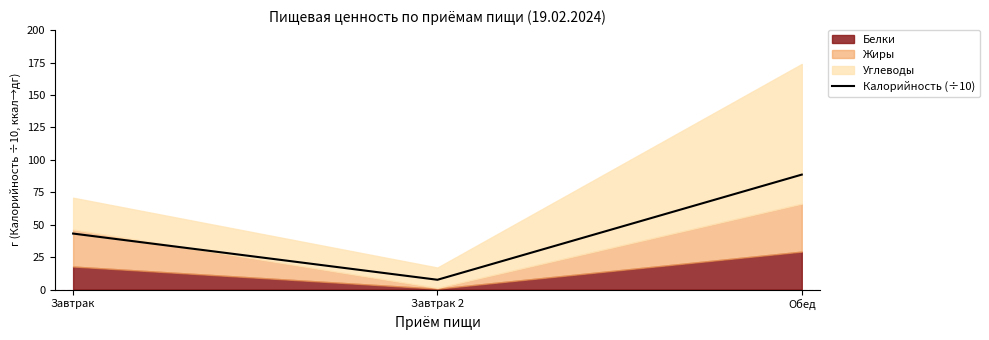

Reading left to right, list all the values displayed in this chart.

43.1	7.5	88.6